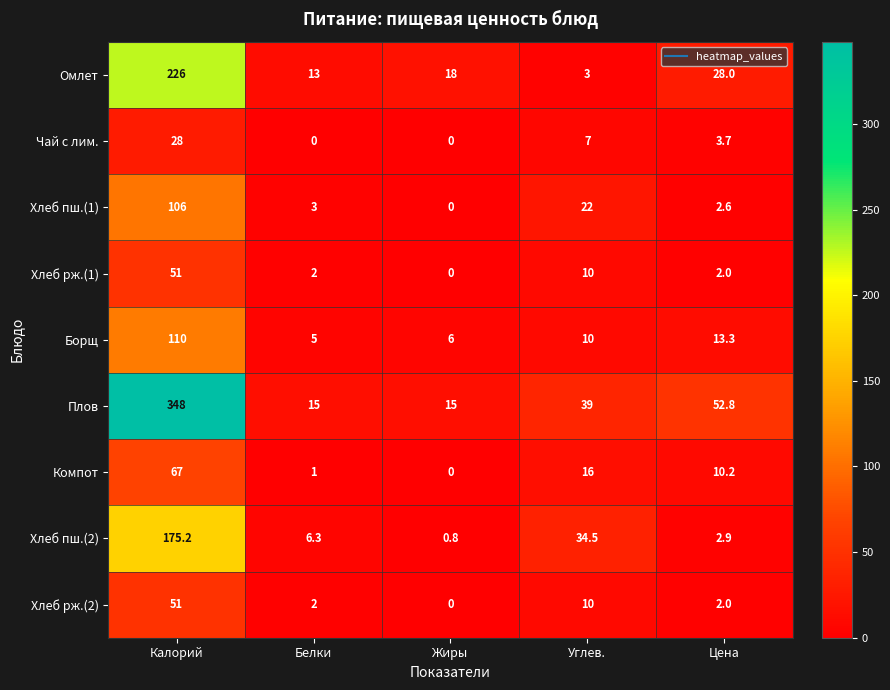

Is it true that Омлет equals 226.0 at Калорий?

True